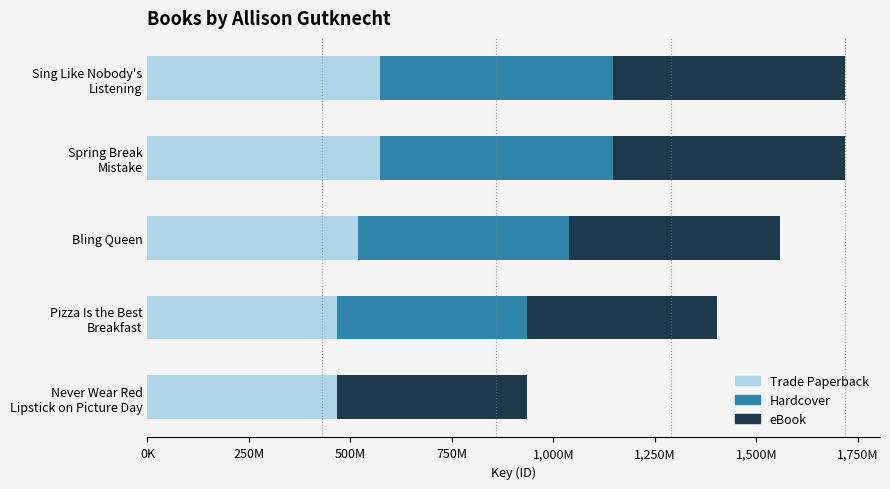

What are all the series names shown in the legend?

Trade Paperback, Hardcover, eBook